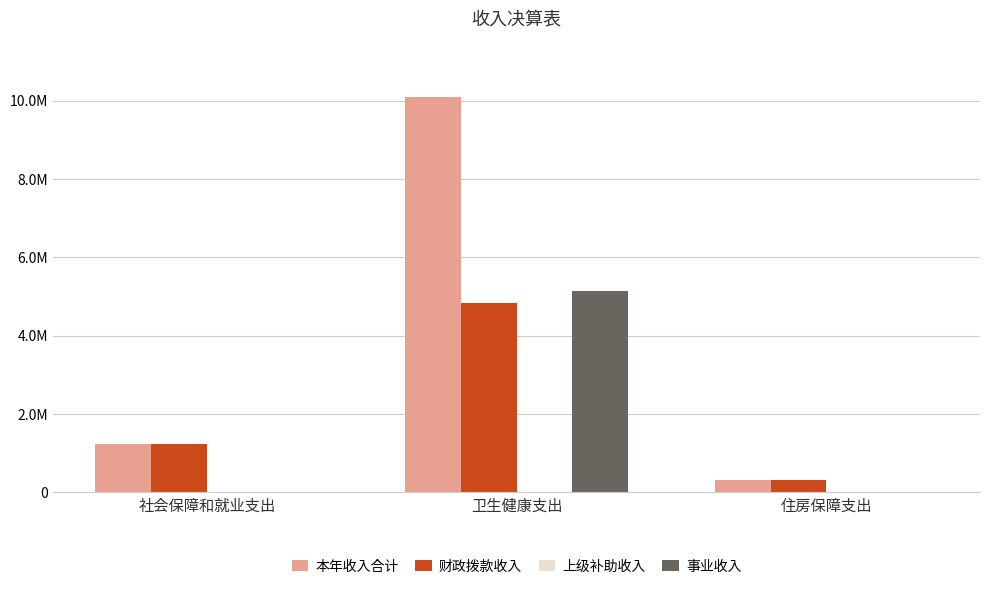

True or false: 事业收入 has a value of 1771312.0 at 社会保障和就业支出.

False